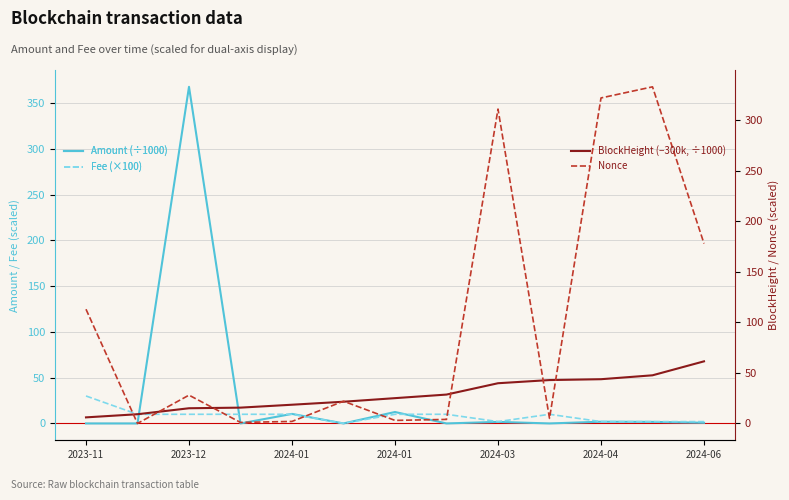

Rank the series by their maximum value, from highest to lowest.

Amount (÷1000), Nonce, BlockHeight (−300k, ÷1000), Fee (×100)